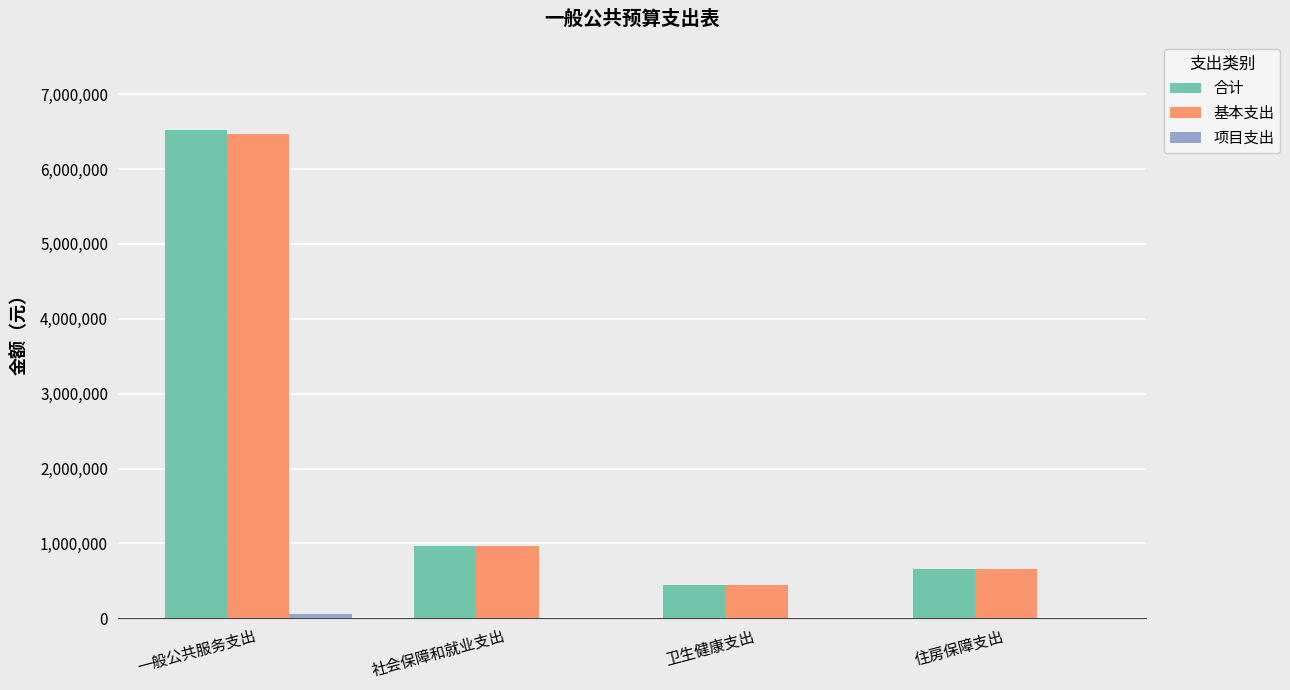

Between 一般公共服务支出 and 住房保障支出, which series saw the biggest shift?

合计